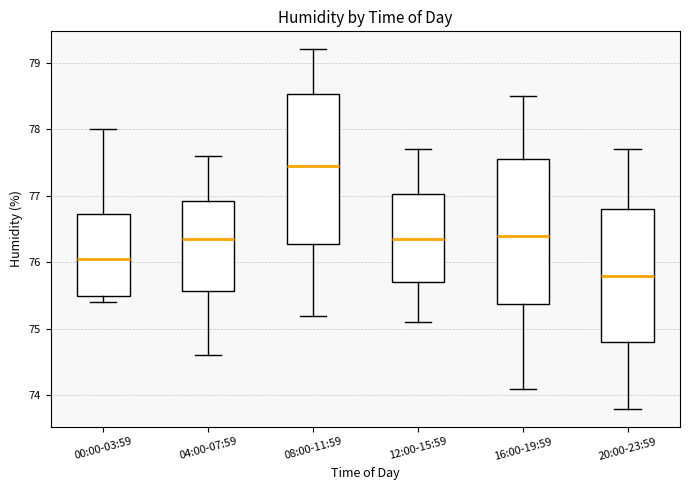

Reading left to right, read every box against the y-axis: the position of its median line, the range the box covers, and the ends of its whiskers. The values are not printed on the chart, so give them approximately, as read against the axis.

00:00-03:59: median 76.1, box 75.5 to 76.7, whiskers 75.4 to 78.0
04:00-07:59: median 76.4, box 75.6 to 76.9, whiskers 74.6 to 77.6
08:00-11:59: median 77.5, box 76.3 to 78.5, whiskers 75.2 to 79.2
12:00-15:59: median 76.4, box 75.7 to 77.0, whiskers 75.1 to 77.7
16:00-19:59: median 76.4, box 75.4 to 77.6, whiskers 74.1 to 78.5
20:00-23:59: median 75.8, box 74.8 to 76.8, whiskers 73.8 to 77.7